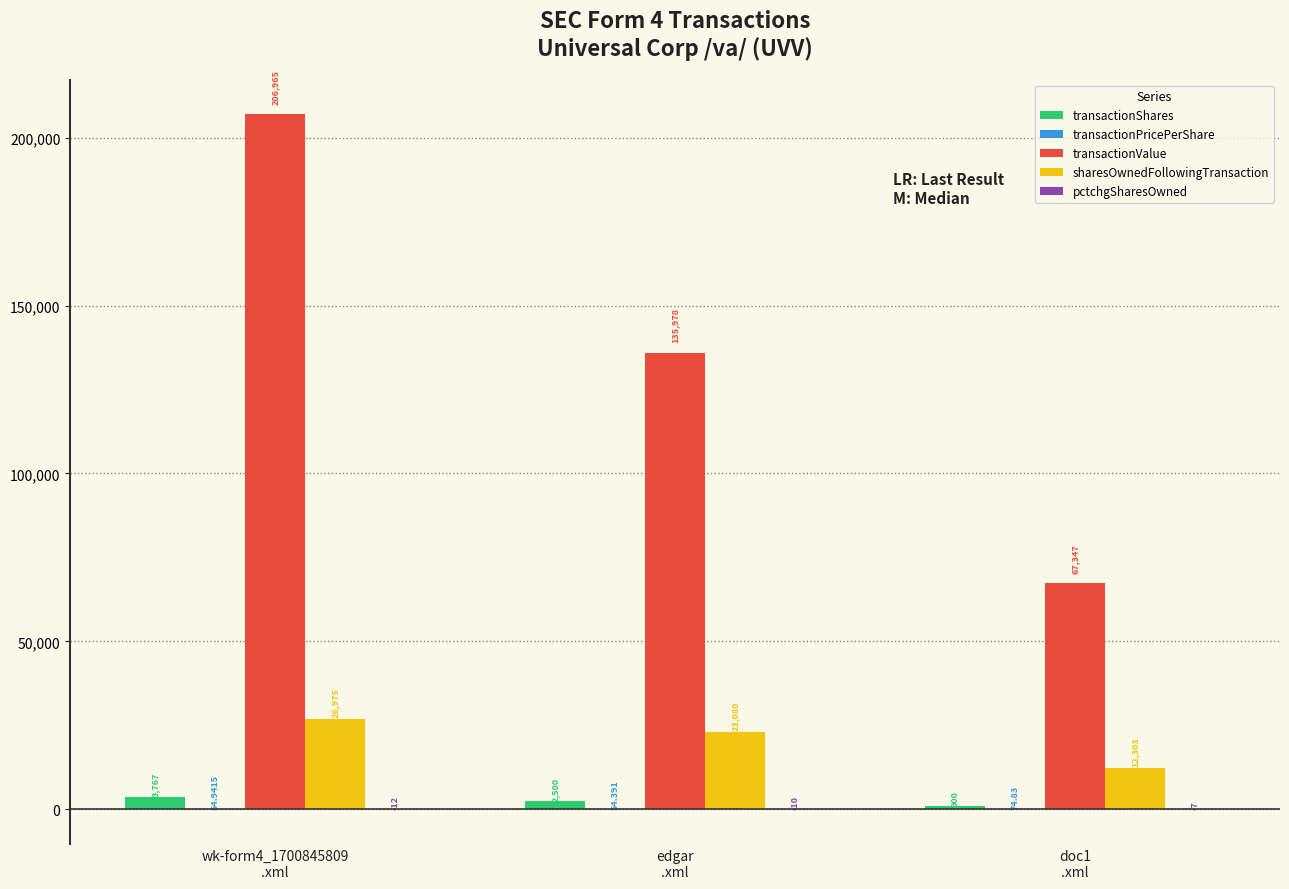

Which series has the largest total across all categories?

transactionValue